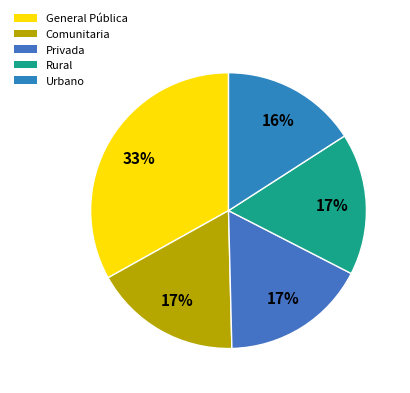

Is there any slice that represents more than half of the pie?

No